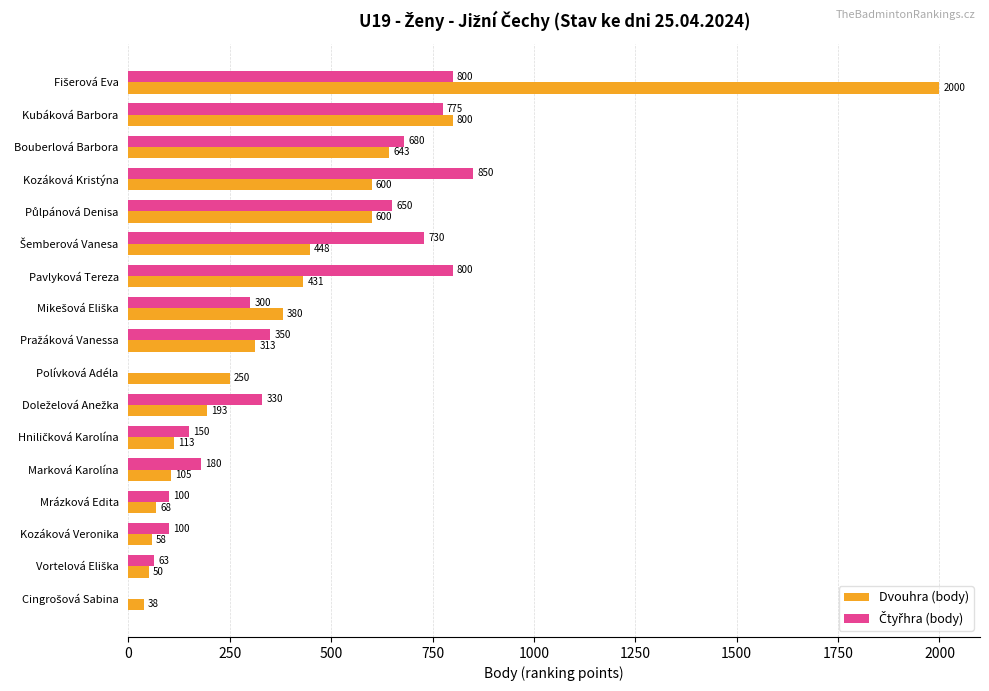

Which series has the largest total across all categories?

Dvouhra (body)